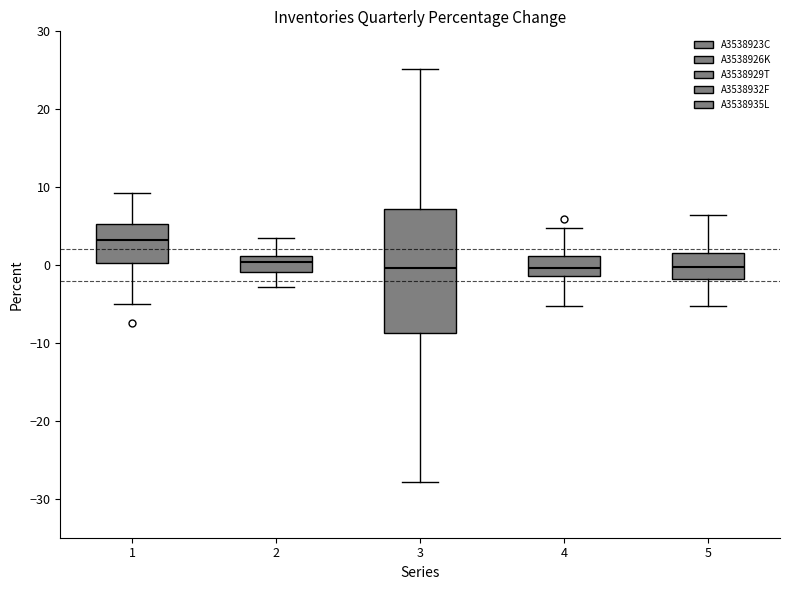

Reading left to right, read every box against the y-axis: the position of its median line, the range the box covers, and the ends of its whiskers. The values are not printed on the chart, so give them approximately, as read against the axis.

1: median 3, box 0 to 5, whiskers -5 to 9
2: median 0, box -1 to 1, whiskers -3 to 4
3: median 0, box -9 to 7, whiskers -28 to 25
4: median 0, box -1 to 1, whiskers -5 to 5
5: median 0, box -2 to 2, whiskers -5 to 6